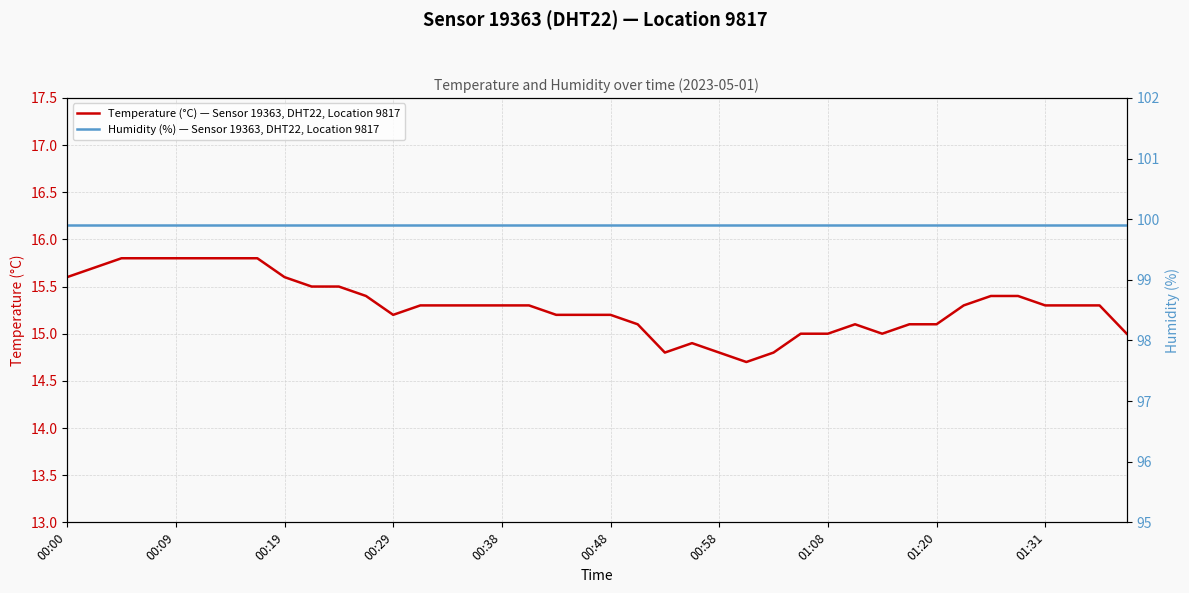

Which series has the largest total across all categories?

Humidity (%) — Sensor 19363, DHT22, Location 9817